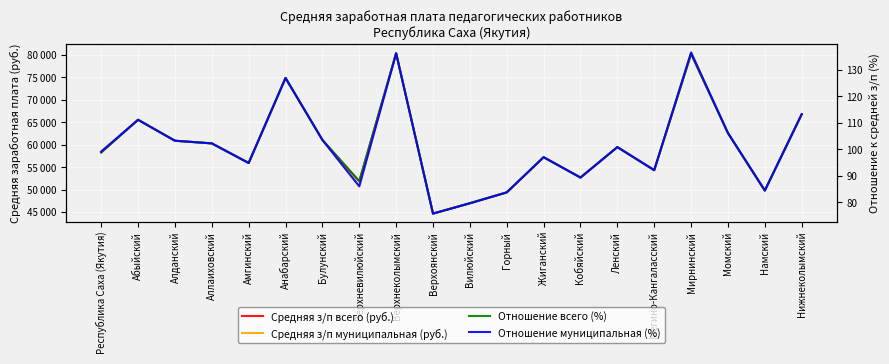

True or false: Средняя з/п муниципальная (руб.) and Средняя з/п всего (руб.) cross at least once.

False